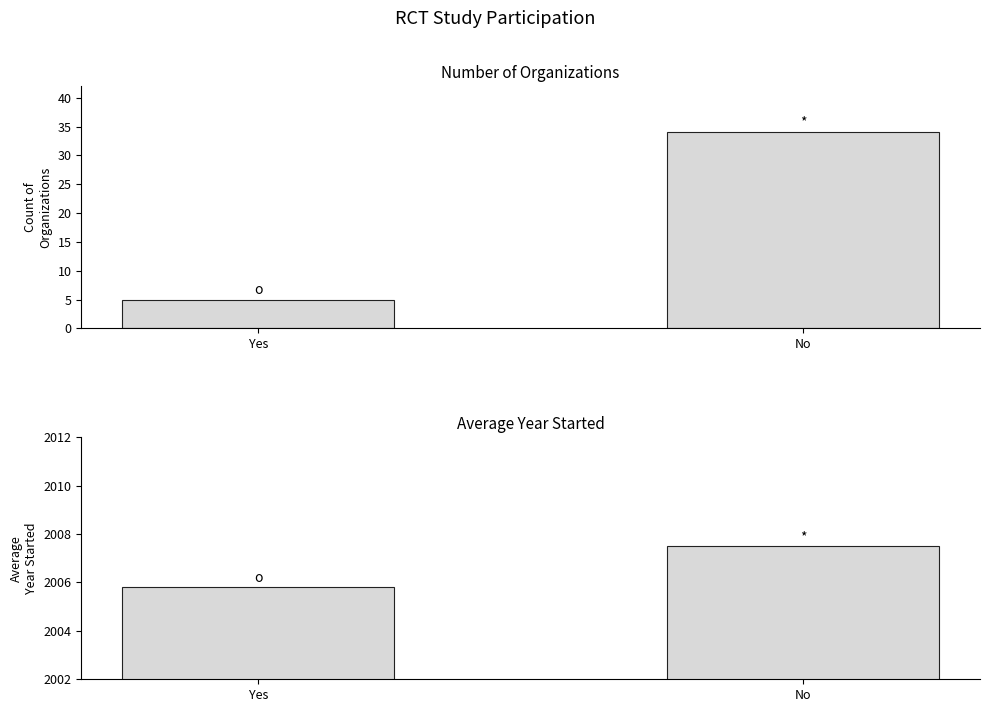

At which label does Count of Organizations reach its peak?

No